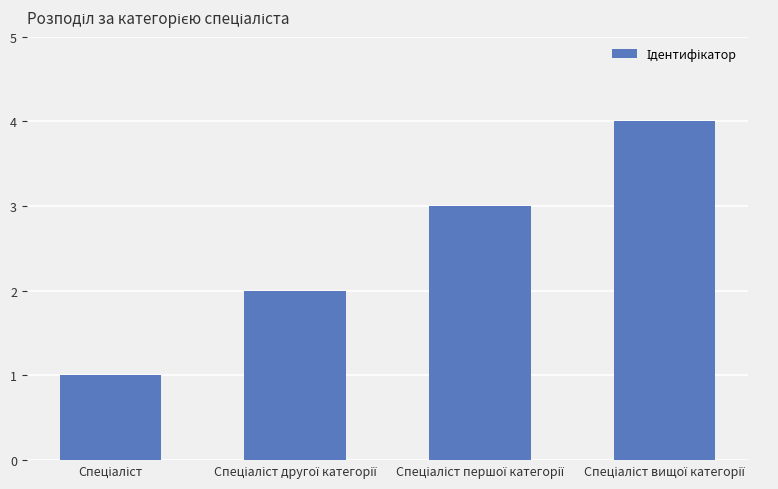

What is the difference between the maximum and minimum values?

3